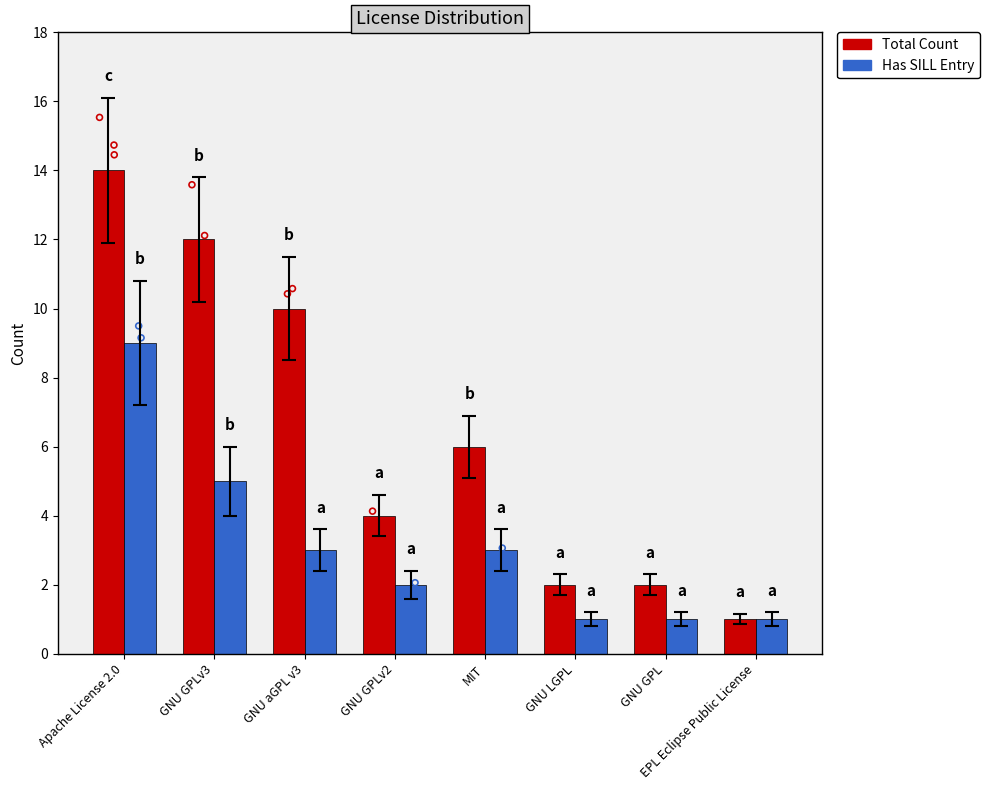

Which series has the largest total across all categories?

Total Count